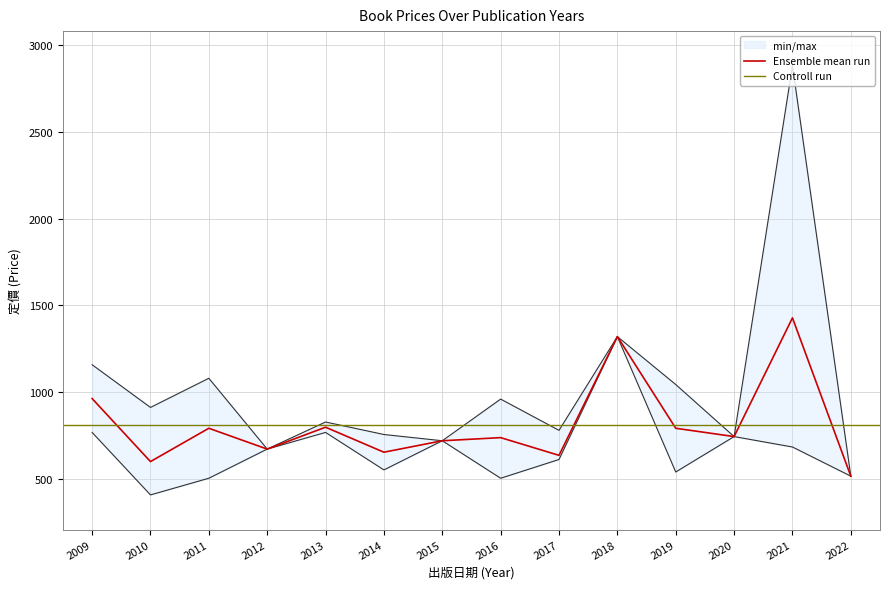

What is the difference between the second highest and minimum values in the 定價 max series?

804